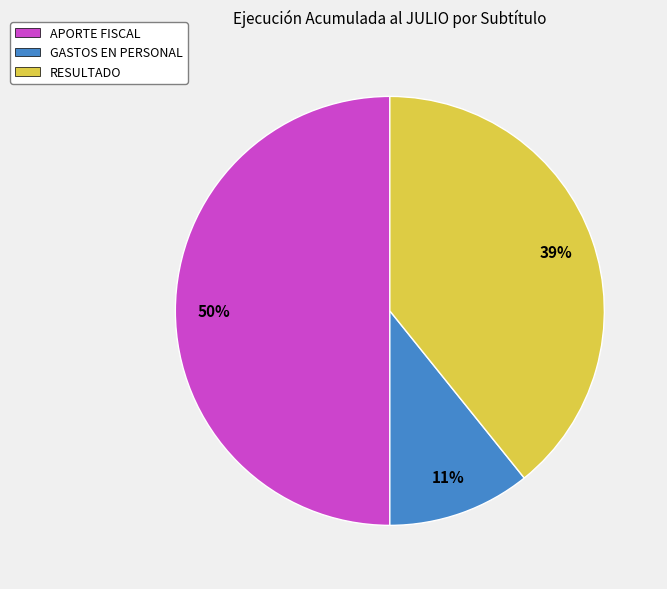

Is RESULTADO the majority of the pie?

No